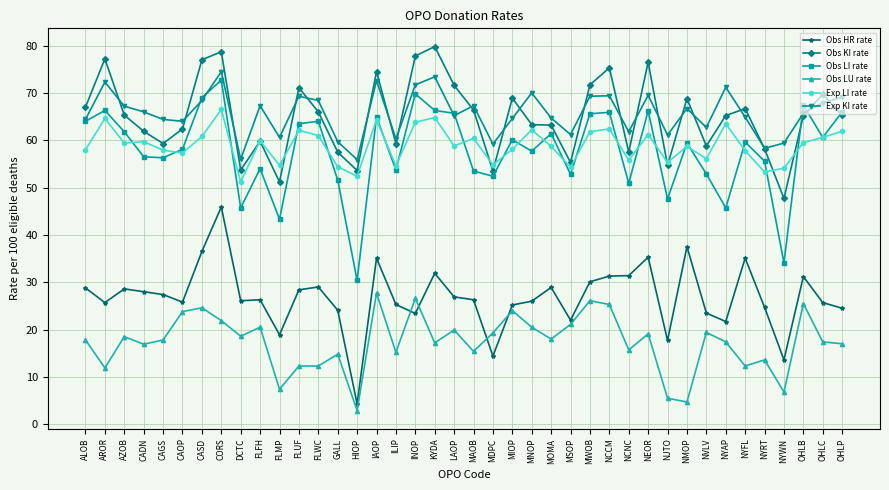

At which label does Obs HR rate first exceed 26?

ALOB